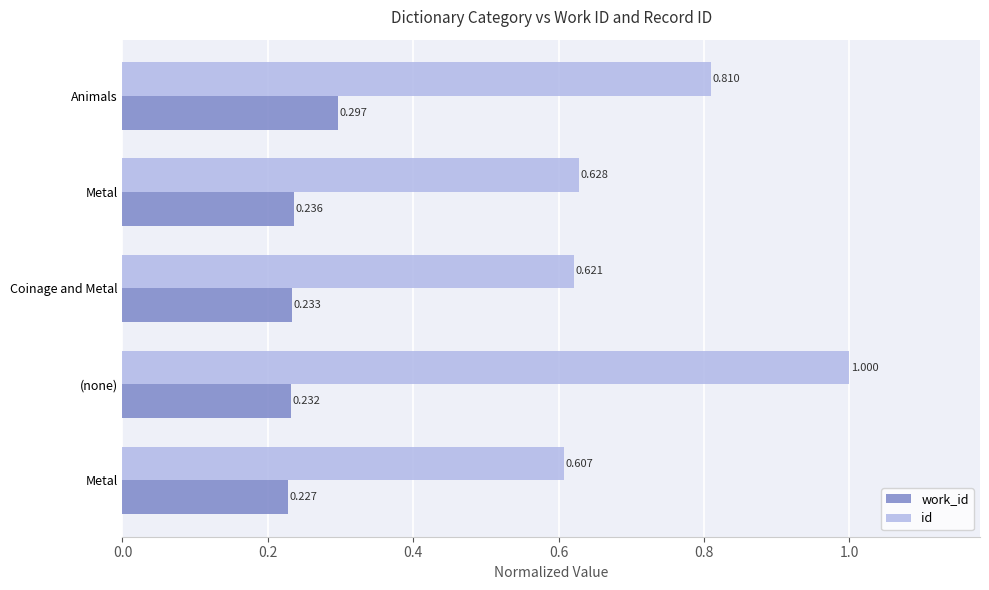

What are all the series names shown in the legend?

work_id, id